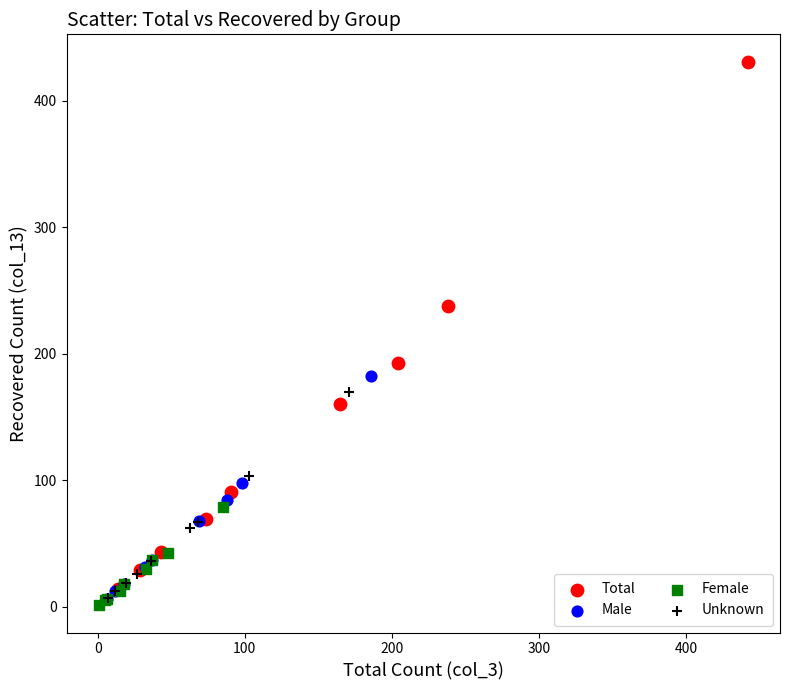

Which series reaches the maximum Y coordinate?

Total